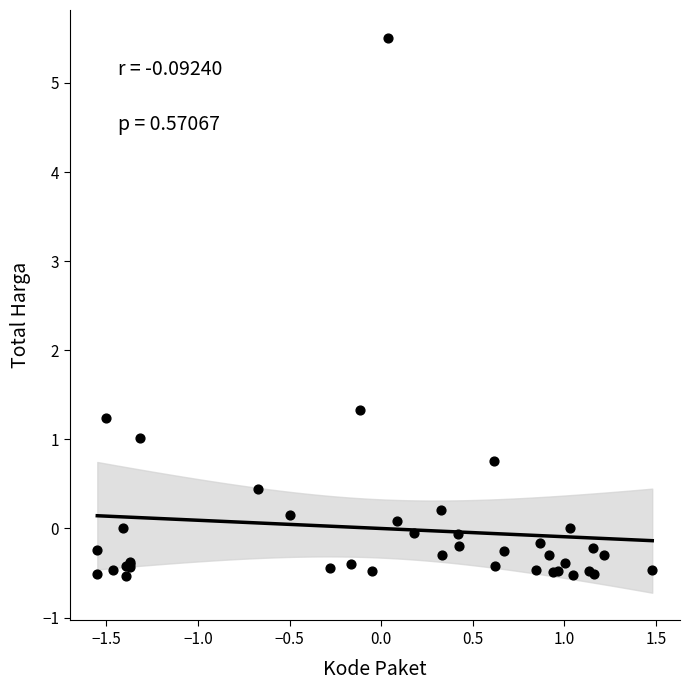

What Y value in the scatter plot is closest to 2?

1.3